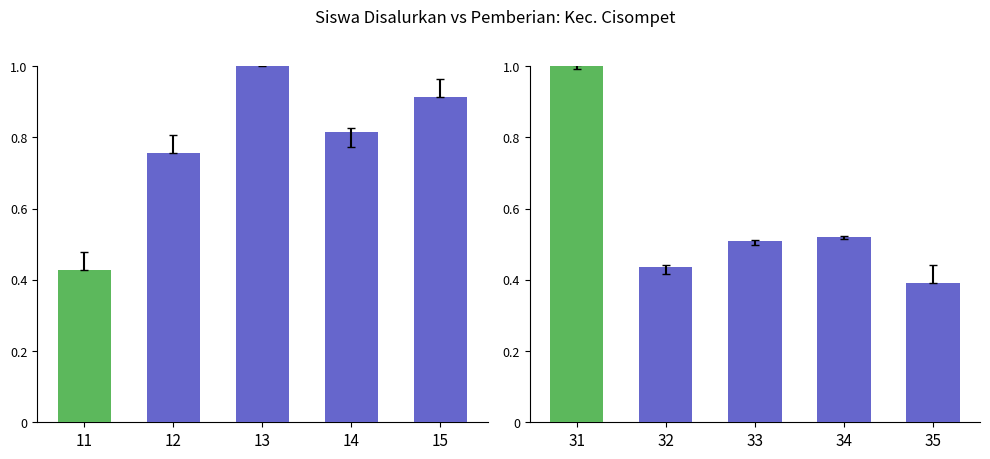

True or false: the data shows 0.7 at 35.

False